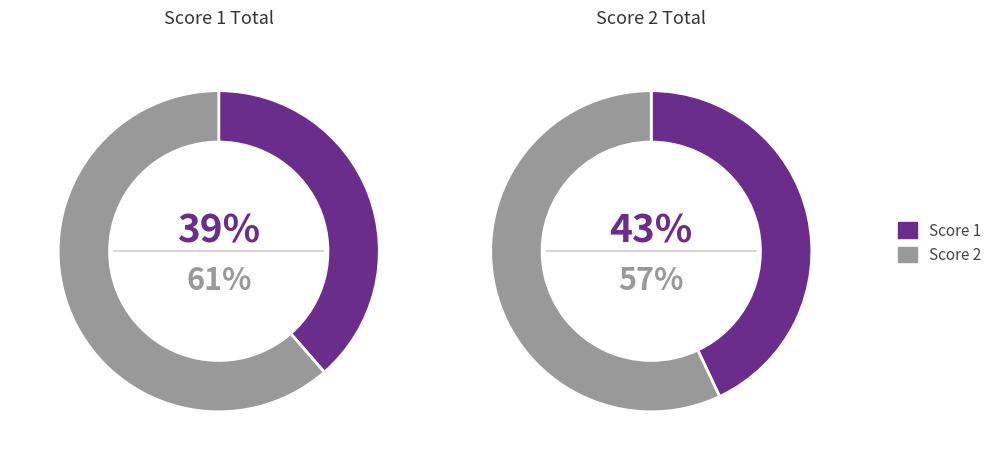

Is it true that 3 is 13% of the pie?

False